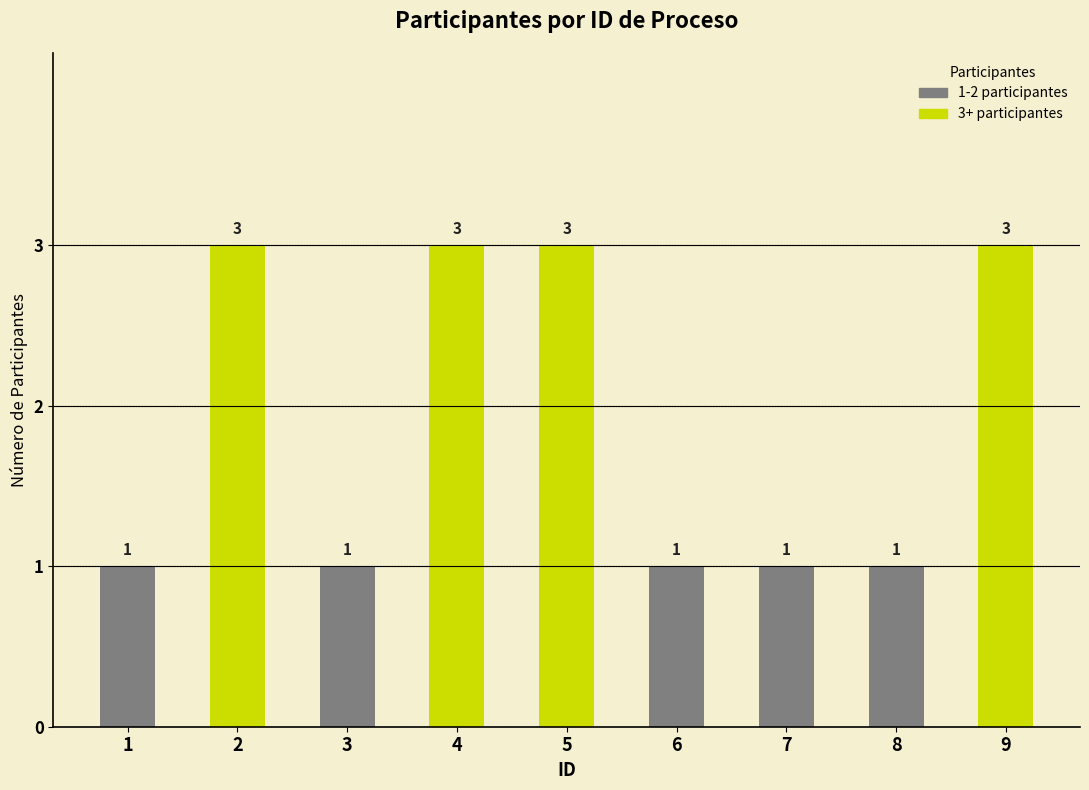

What is the greatest value displayed?

3